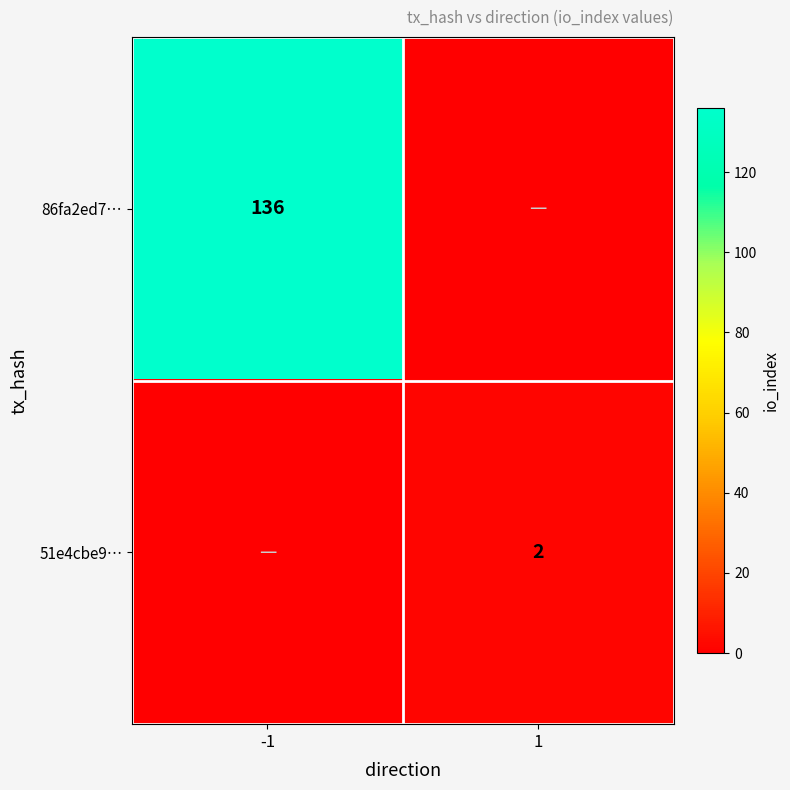

Is the value of 51e4cbe9… at 1 greater than the value of 86fa2ed7… at -1?

No